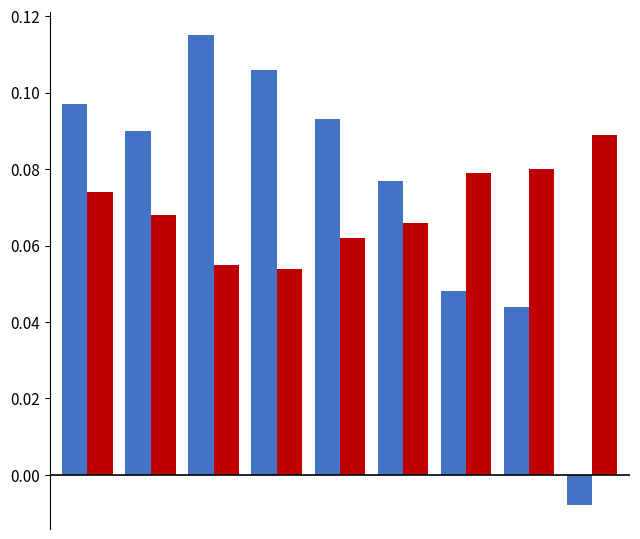

Are the bars horizontal?

No